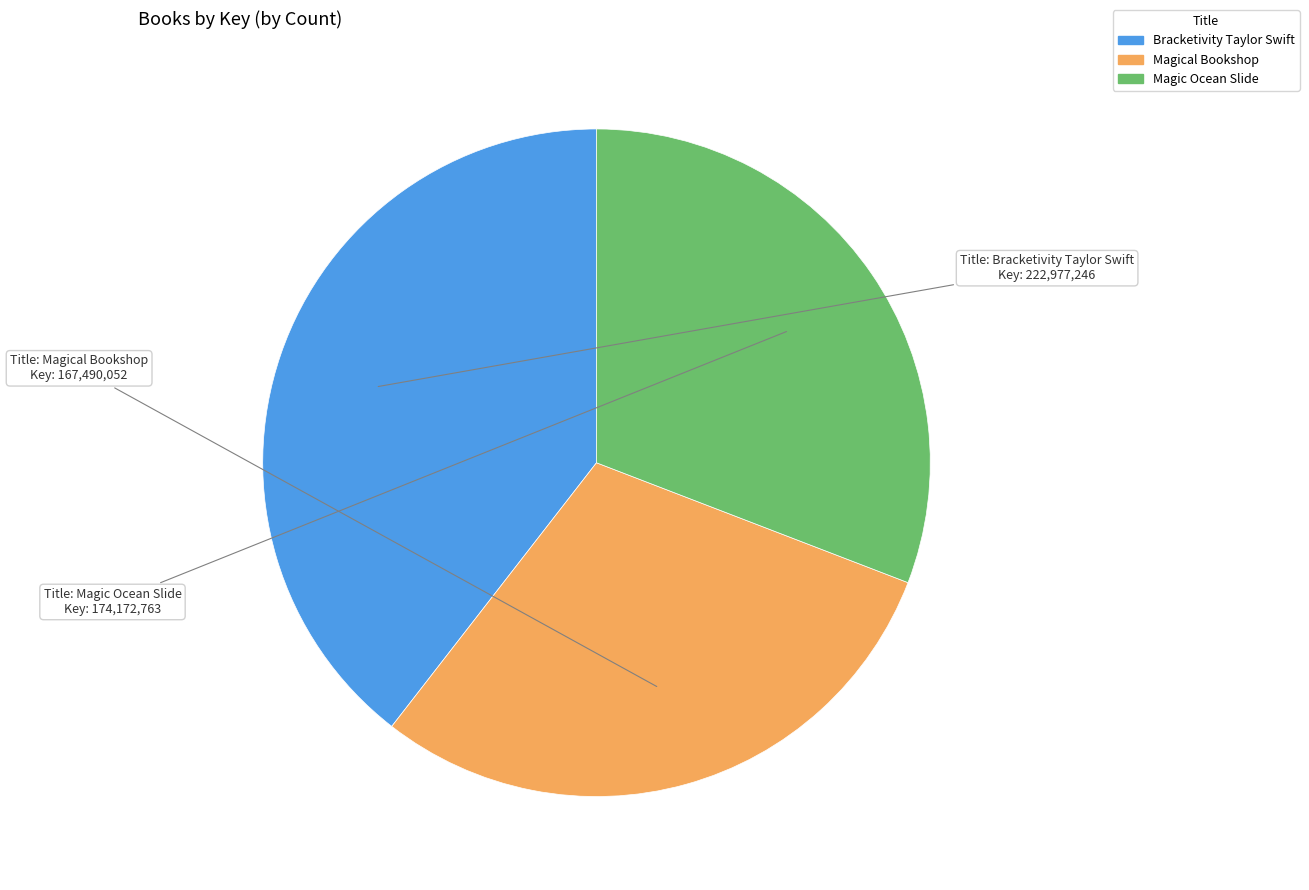

Which has a higher value, Magical Bookshop or Bracketivity Taylor Swift?

Bracketivity Taylor Swift